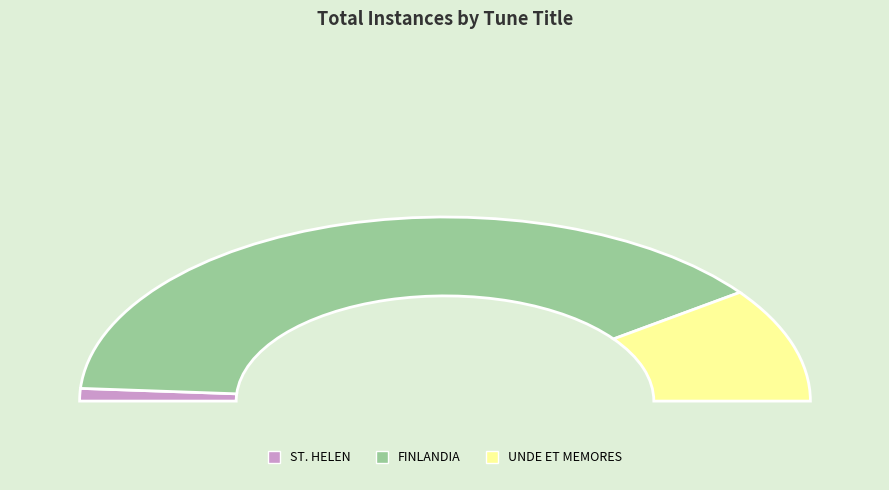

To the nearest percent, what is the difference between the FINLANDIA and UNDE ET MEMORES slice percentages?

58%